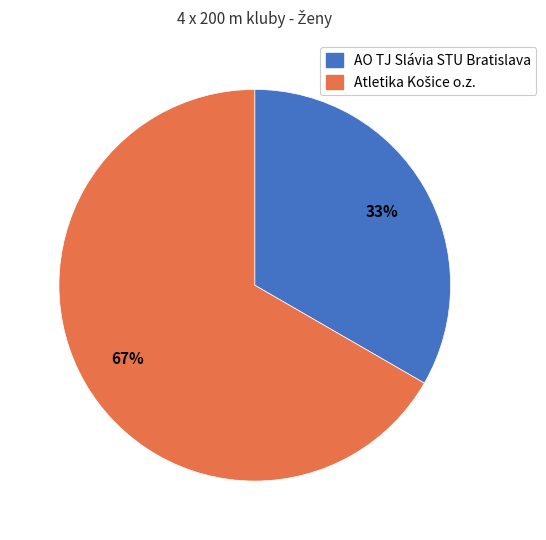

What is the smallest slice in the pie chart?

AO TJ Slávia STU Bratislava